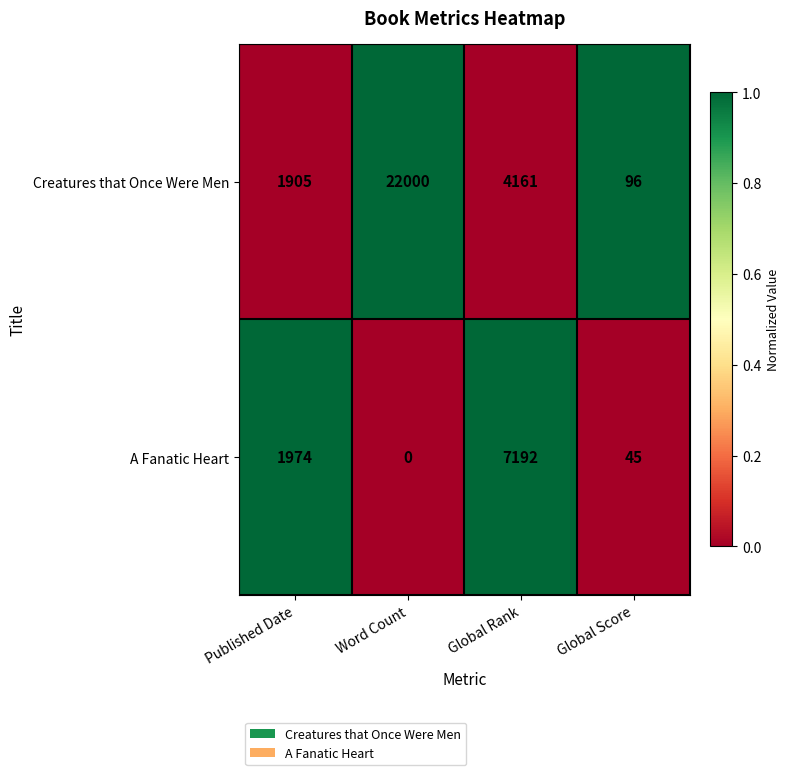

What is the total value across all series at Published Date?

3879